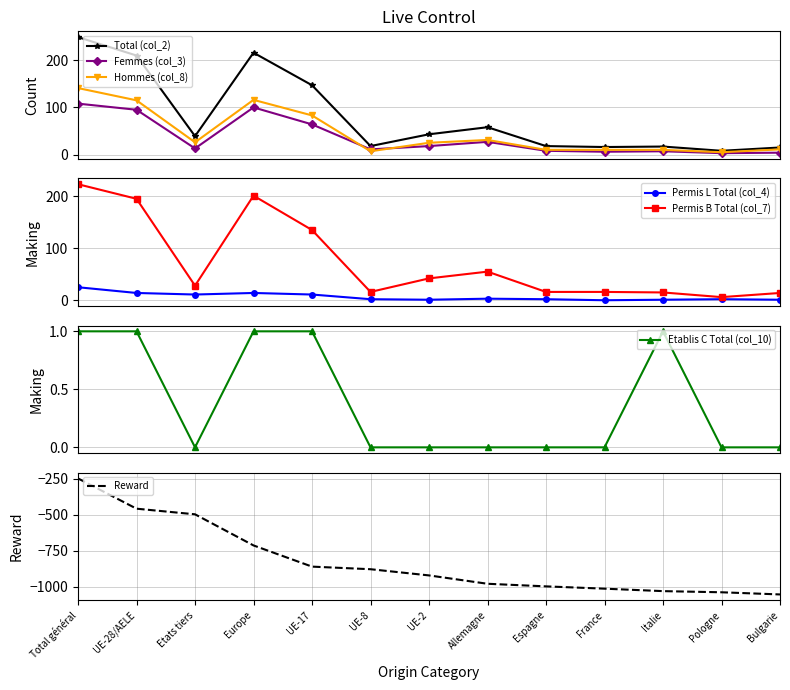

True or false: Total (col_2) has more than 0 points higher than both neighbors.

True